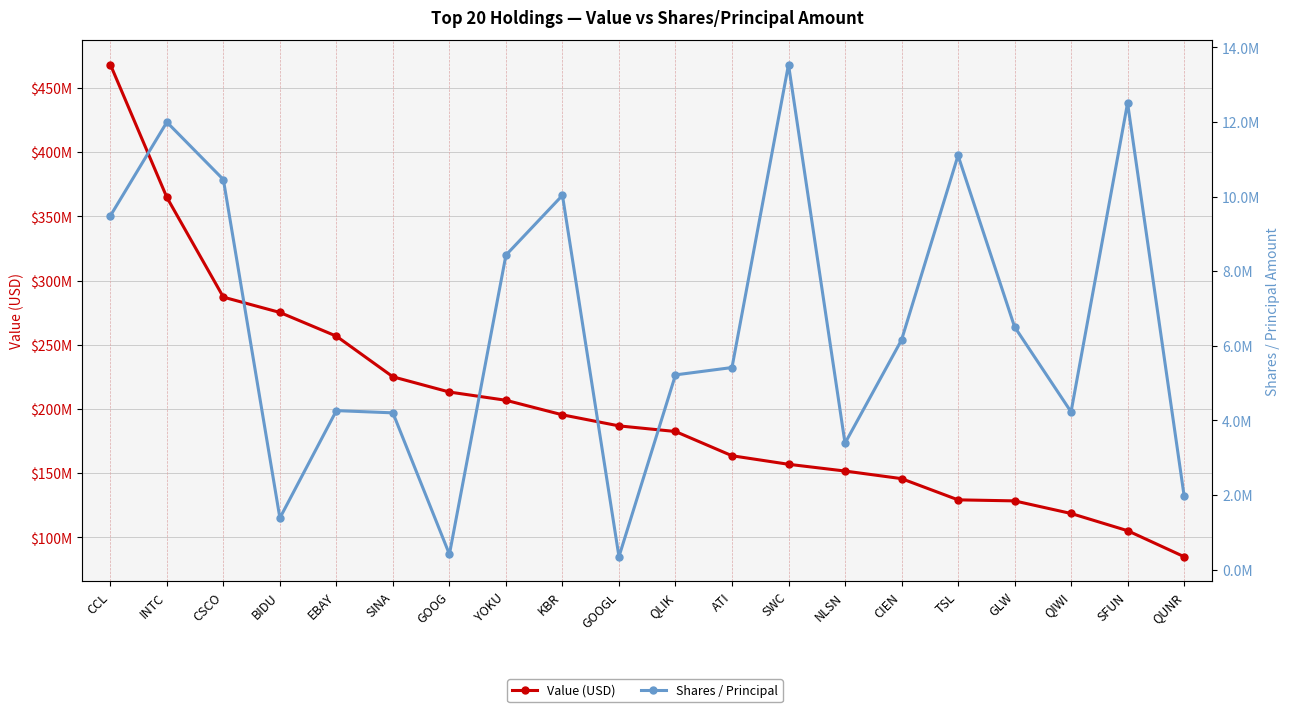

How many values in the Shares / Principal series exceed 6154825?

9